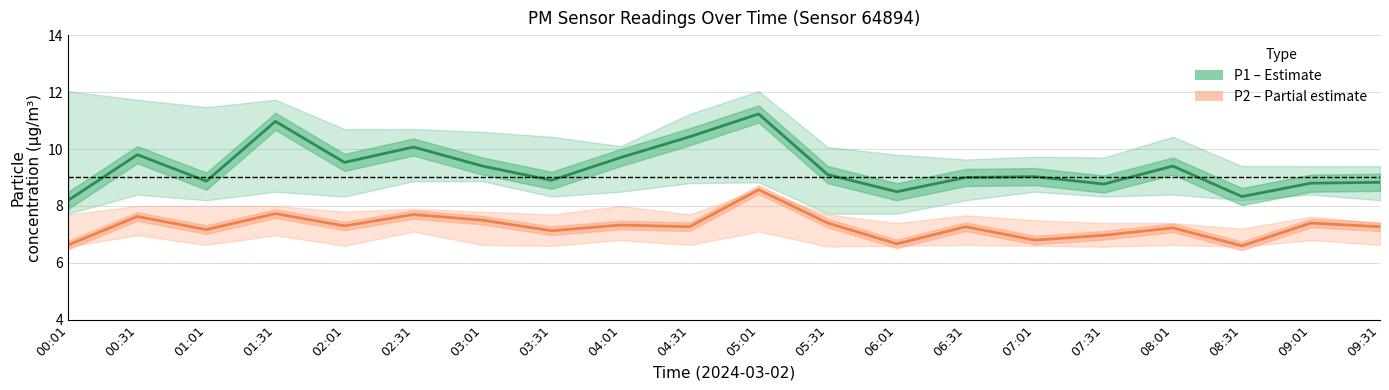

Which category has the highest value in the P1 (PM10) series?

05:01